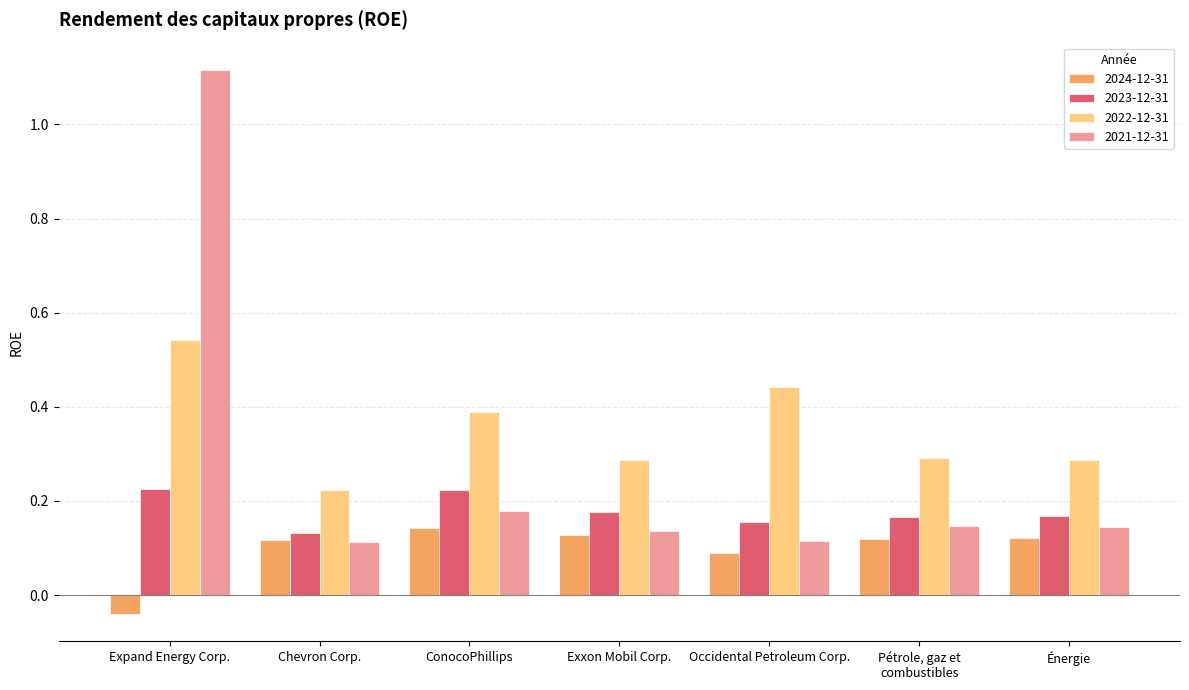

How many values in the 2024-12-31 series are below 0?

1